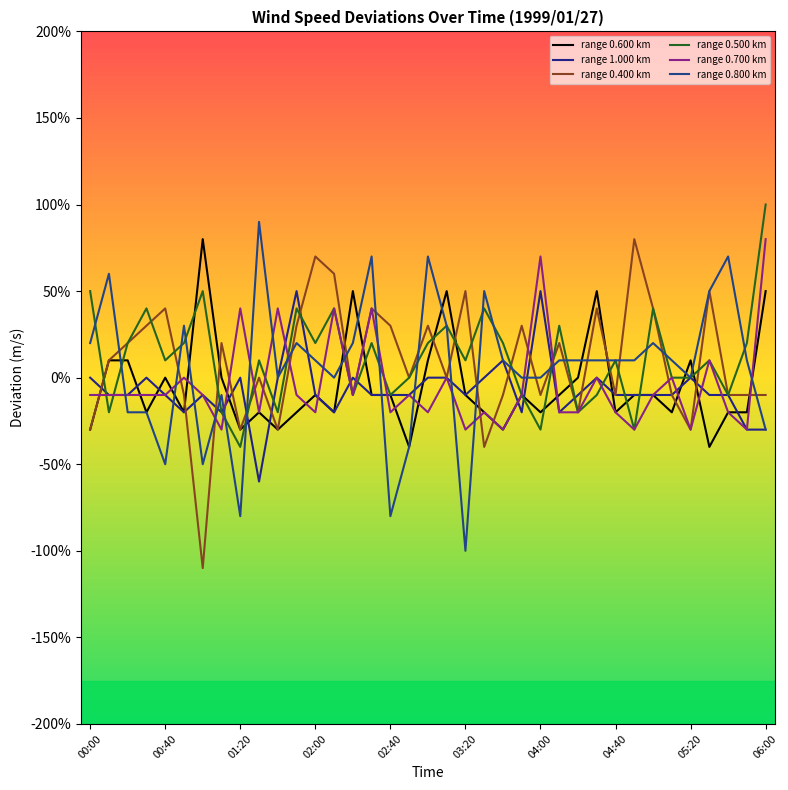

Which series has the largest total across all categories?

range 0.500 km